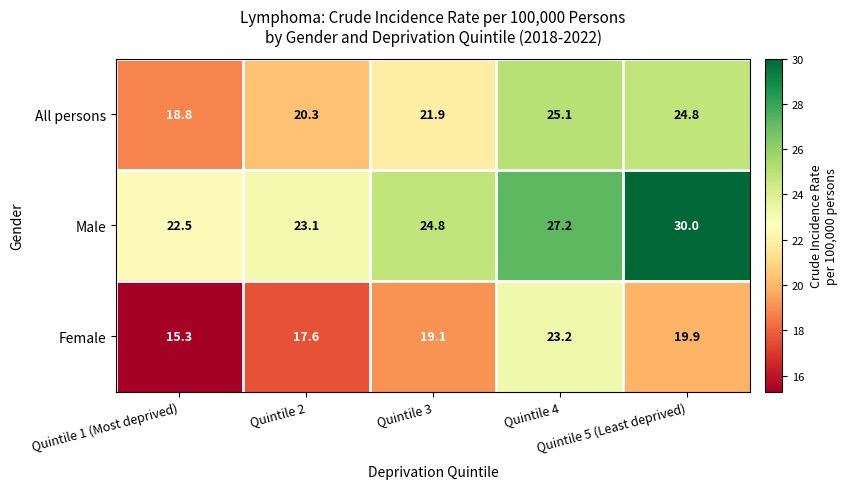

What is the maximum value for All persons?

25.1